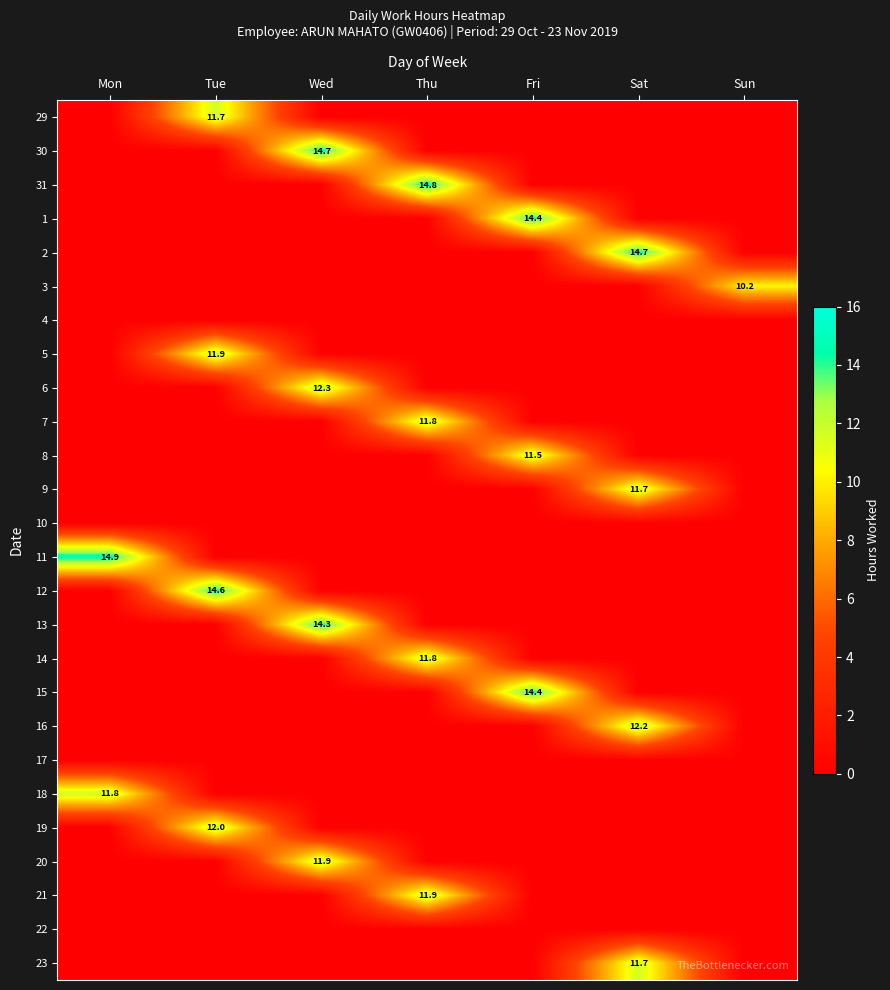

What is the sum of all 8 values?

11.5